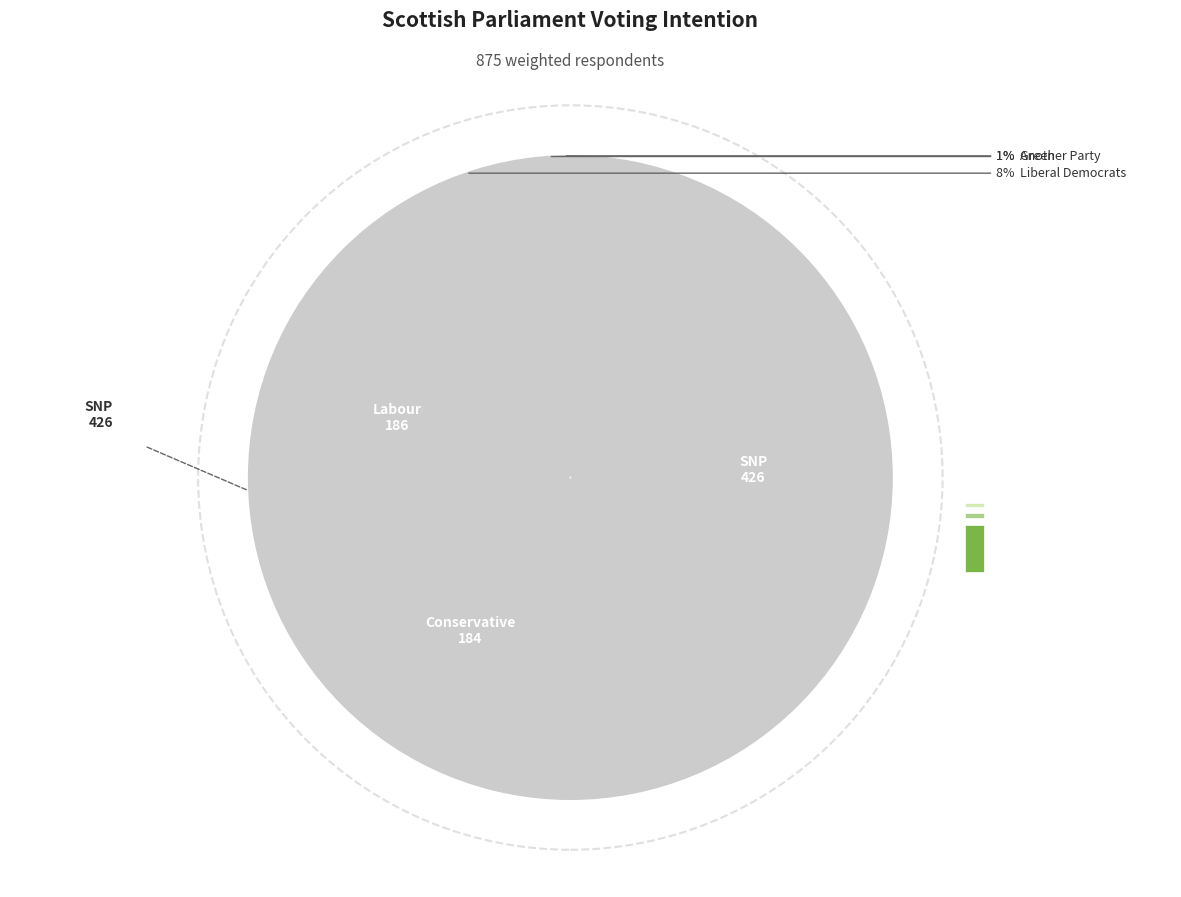

To the nearest percent, what is the average slice percentage?

17%